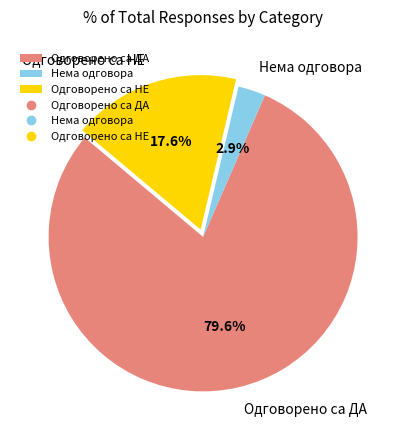

Which slice is the largest?

Одговорено са ДА